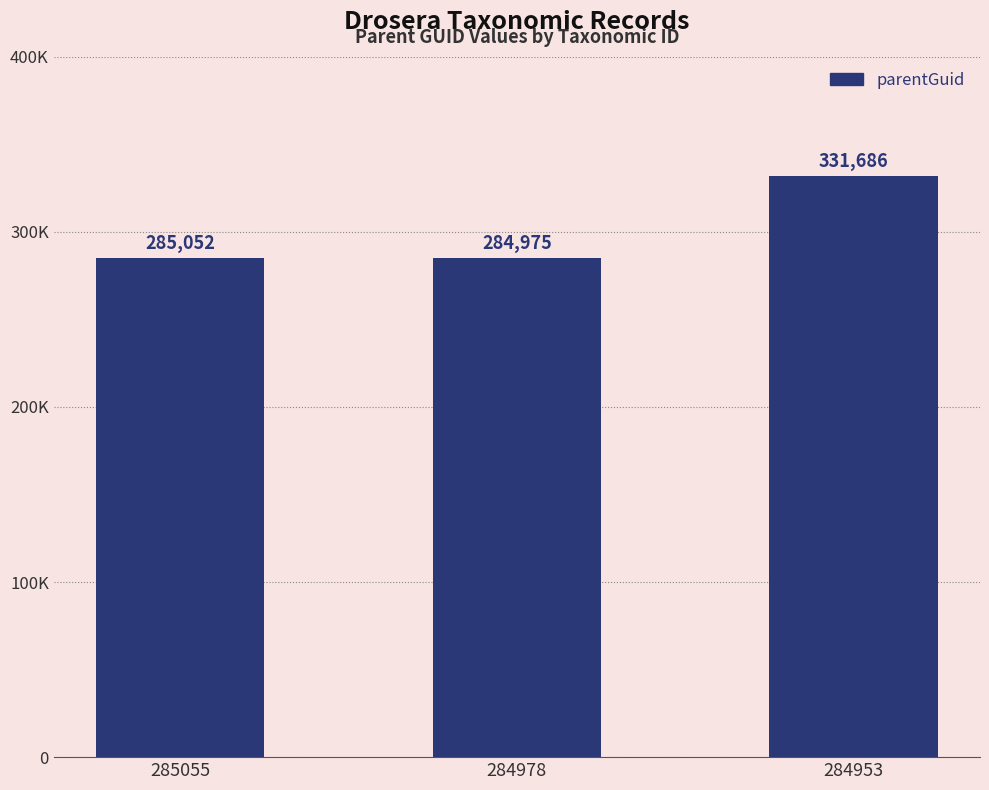

How many data points are less than 285052?

1